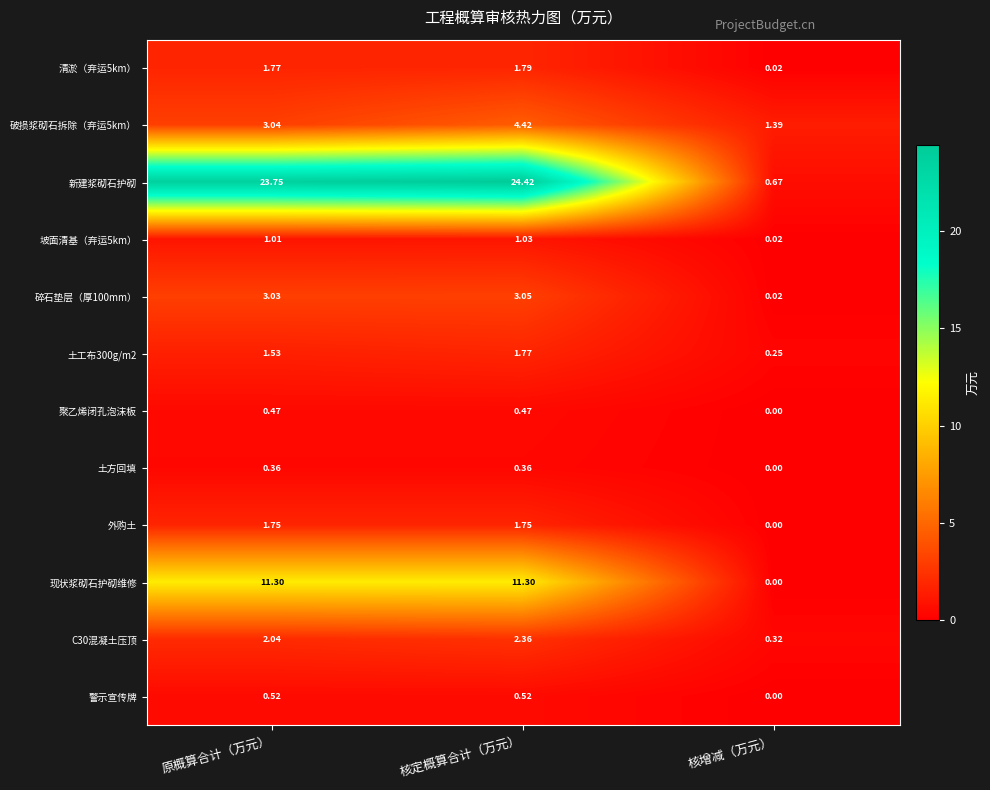

At which category does the chart reach its peak across all series?

核定概算合计（万元）